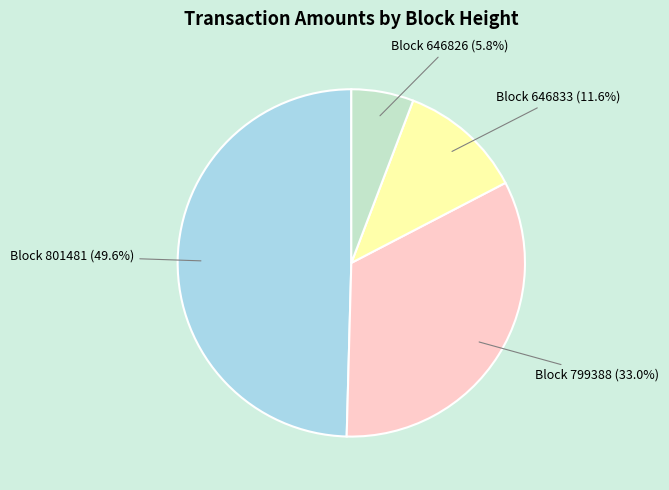

Is there a majority slice in this chart?

No